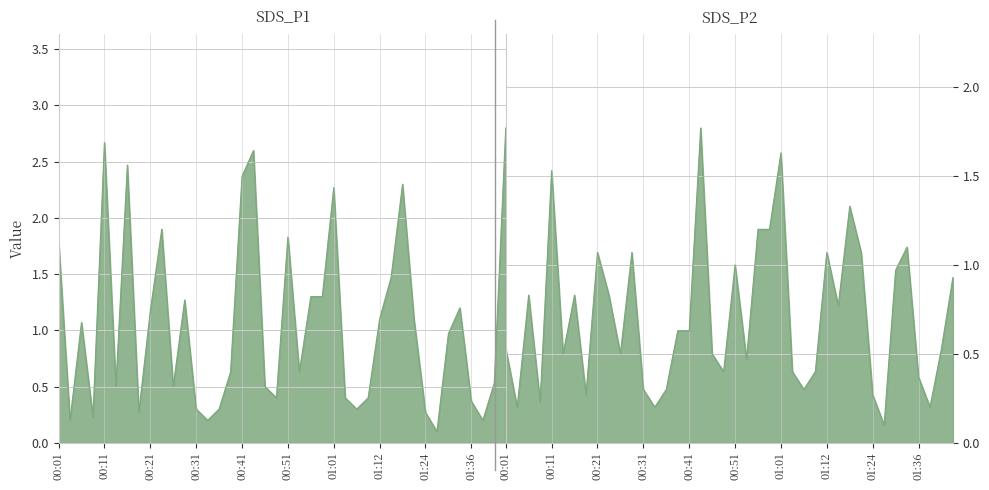

What value does the SDS_P1 series have at 00:34?

0.2